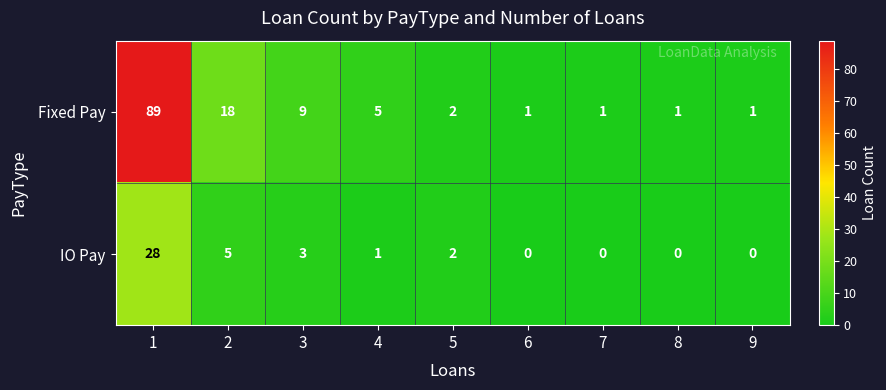

At which category is the sum across all series the highest?

1